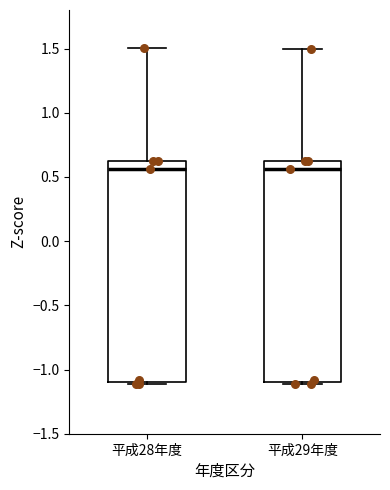

Where does the median line of the box for 平成28年度 sit on the y-axis? The values are not printed on the chart, so give them approximately, as read against the axis.

0.55